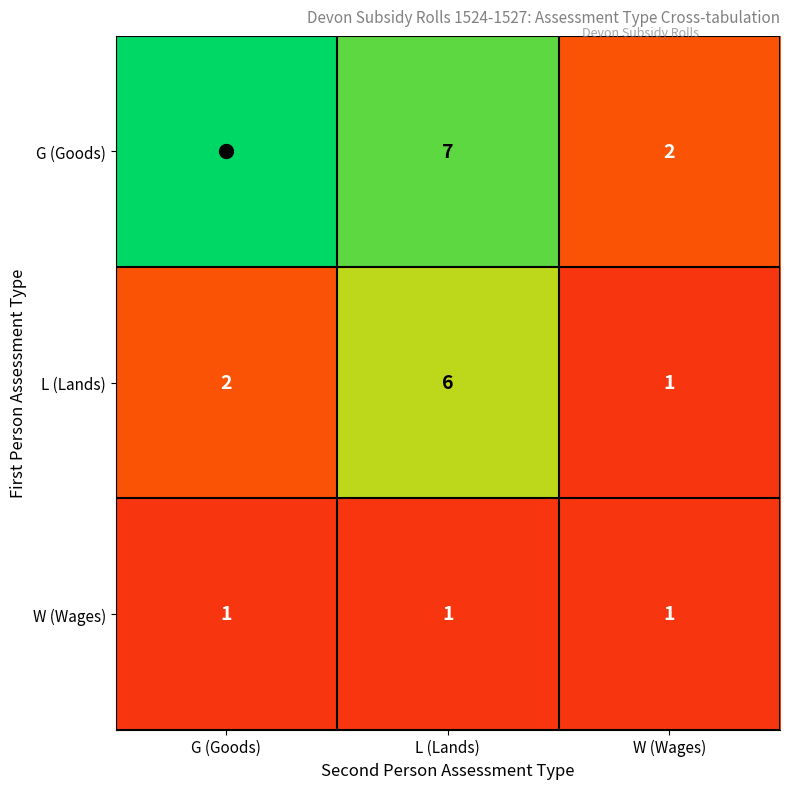

How many distinct data groups are displayed?

3